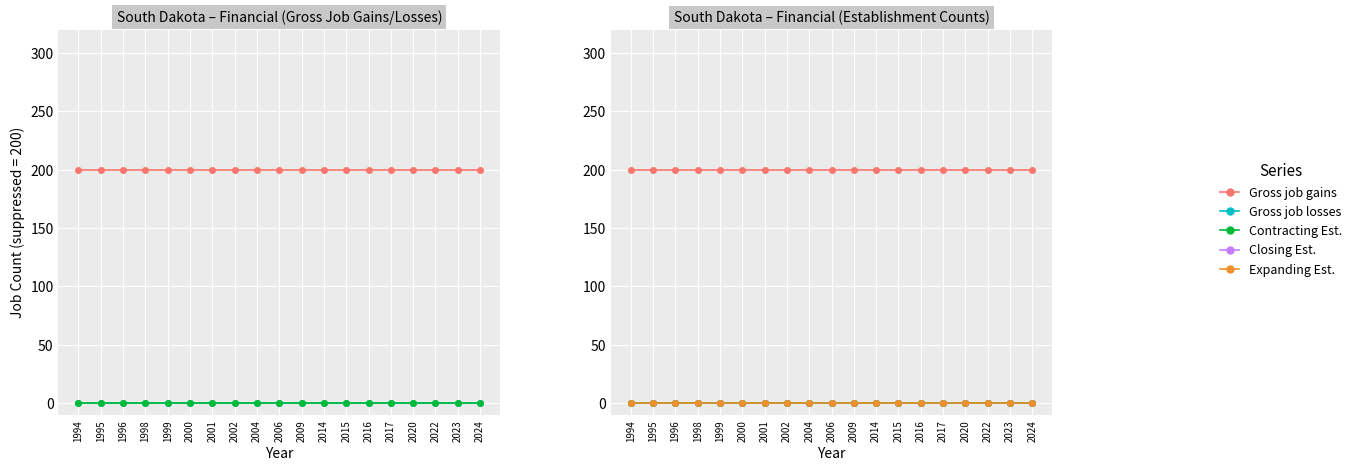

True or false: Closing Establishments has a value of 0 at 2009.

True